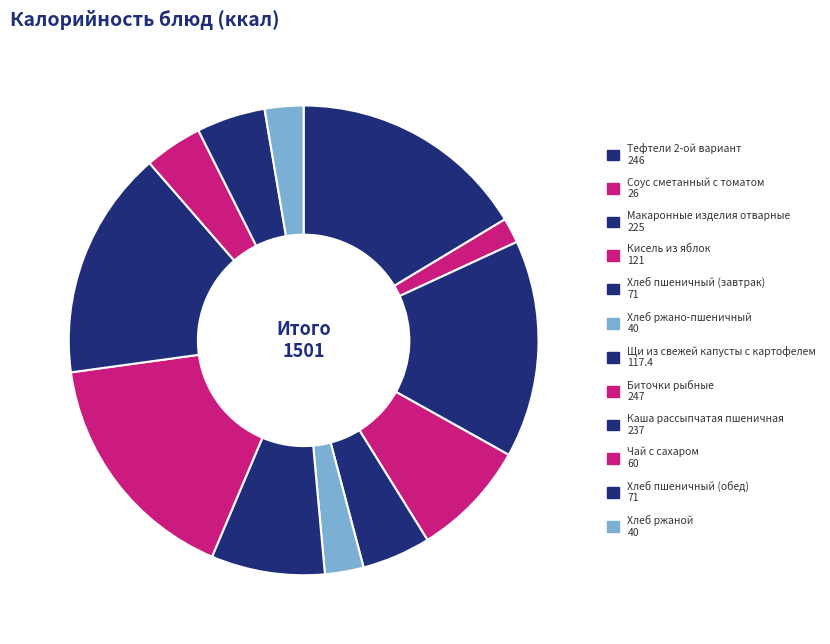

Does Хлеб пшеничный (завтрак) account for over 50% of the chart?

No